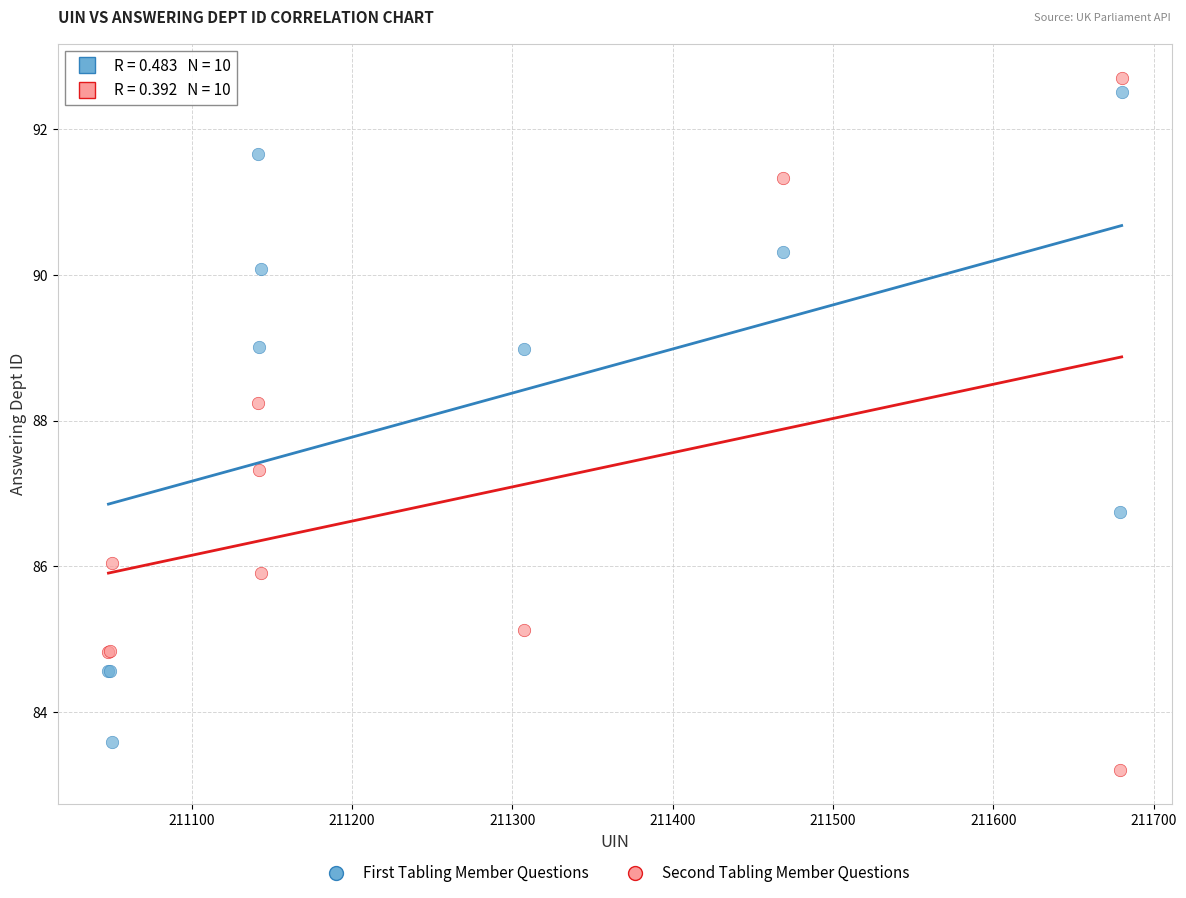

In the First Tabling Member Questions series, what Y value is closest to 88?

89.0